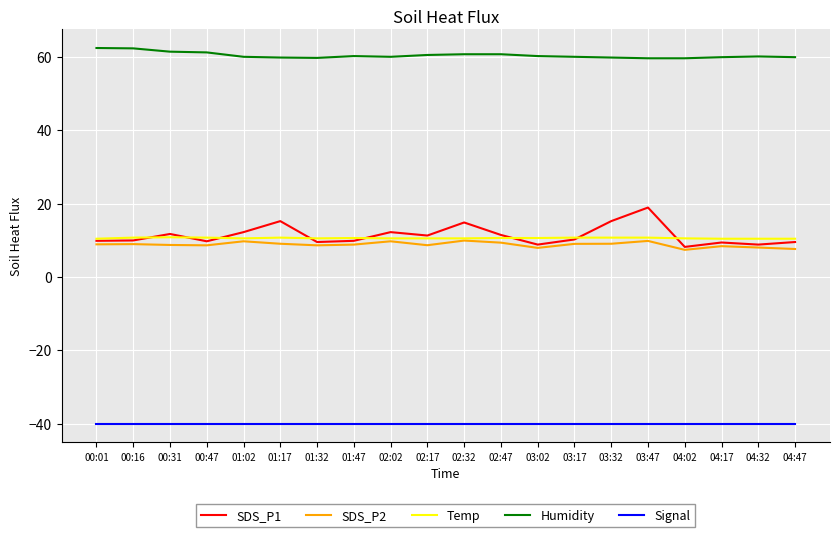

What value does the Signal series have at 00:31?

-40.0